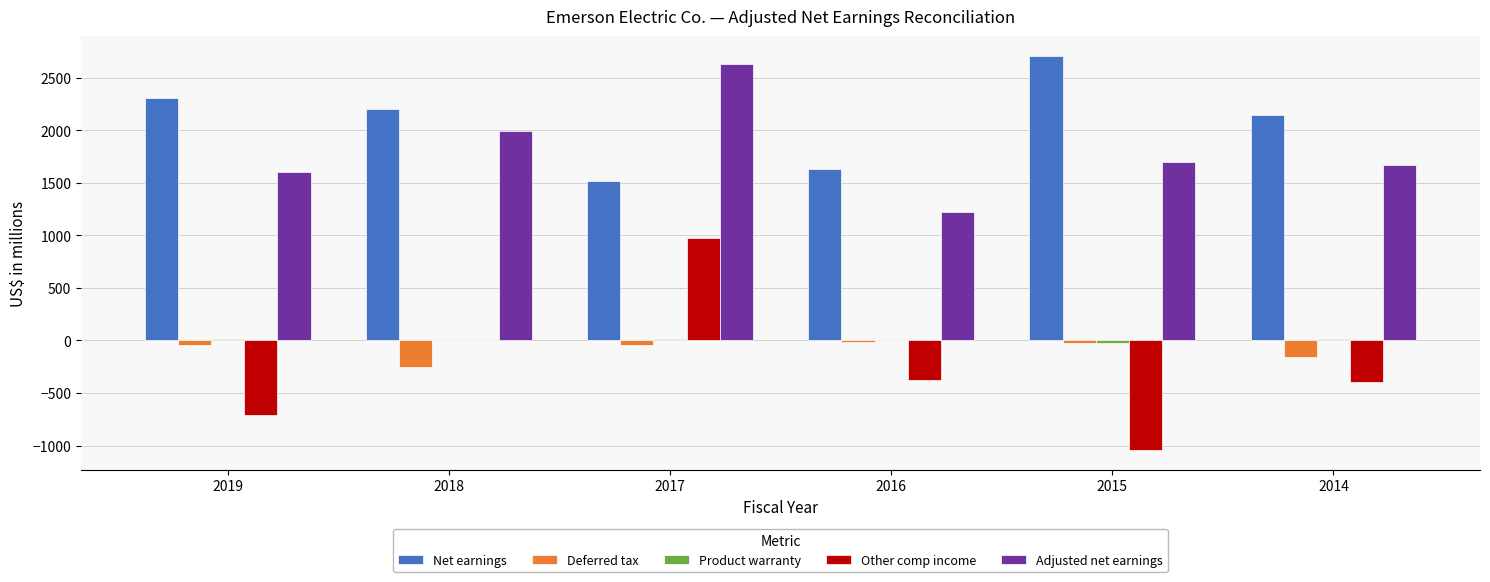

What is the sum of the Net earnings values at 2014 and 2017?

3665